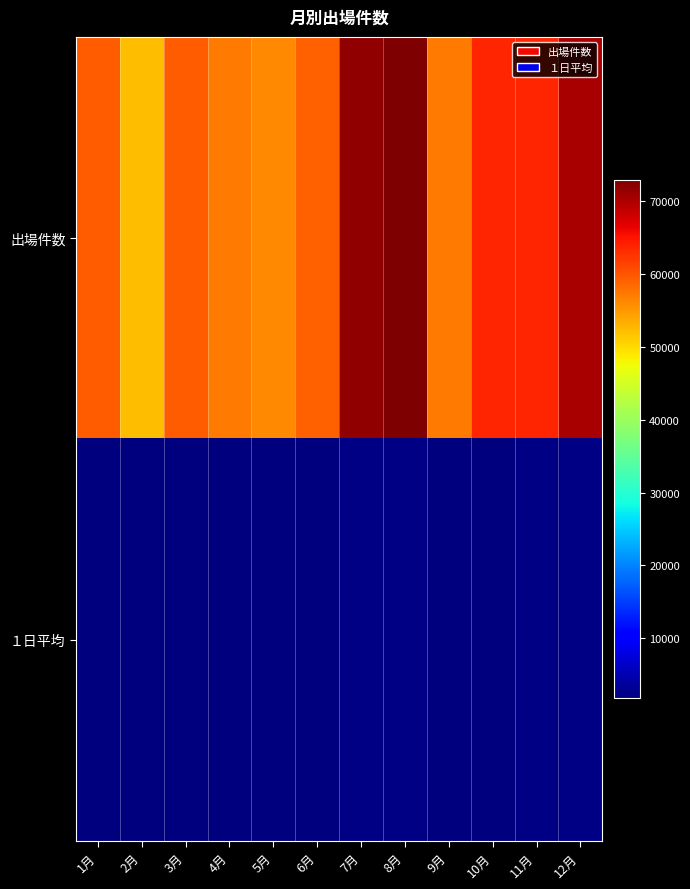

How many data points does each series have?

12